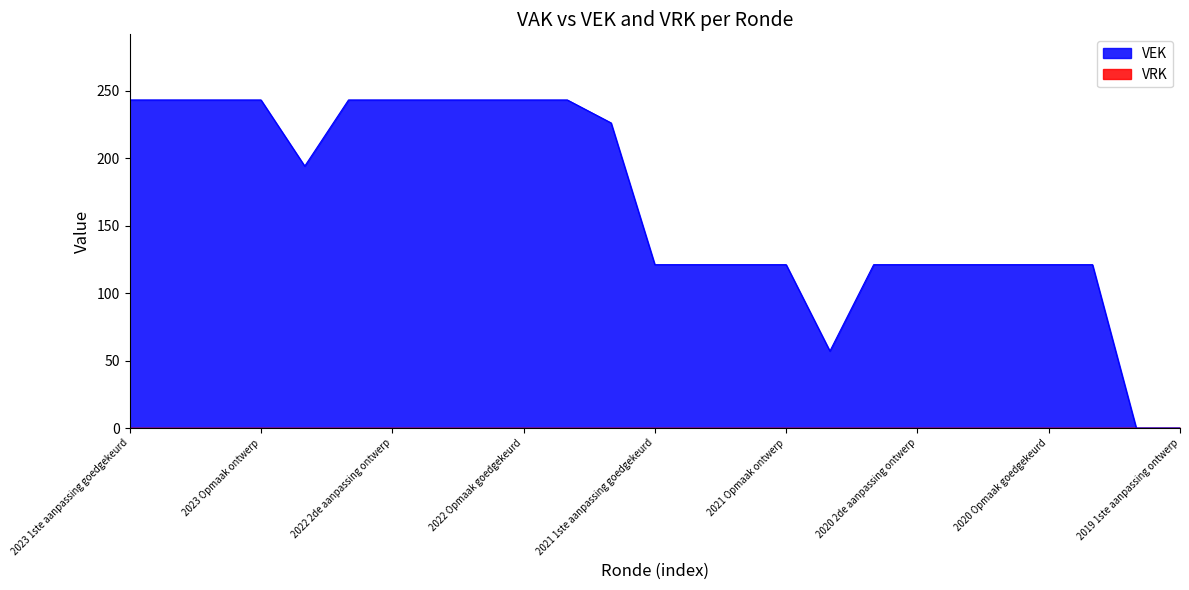

At which label does the data first exceed 121?

2023 1ste aanpassing goedgekeurd